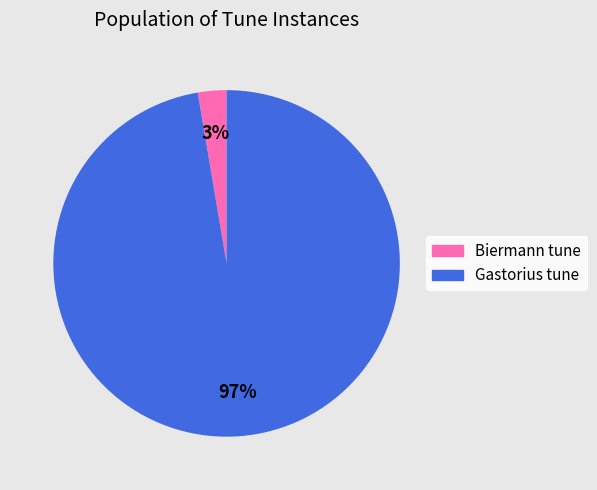

How many segments does this pie chart have?

2